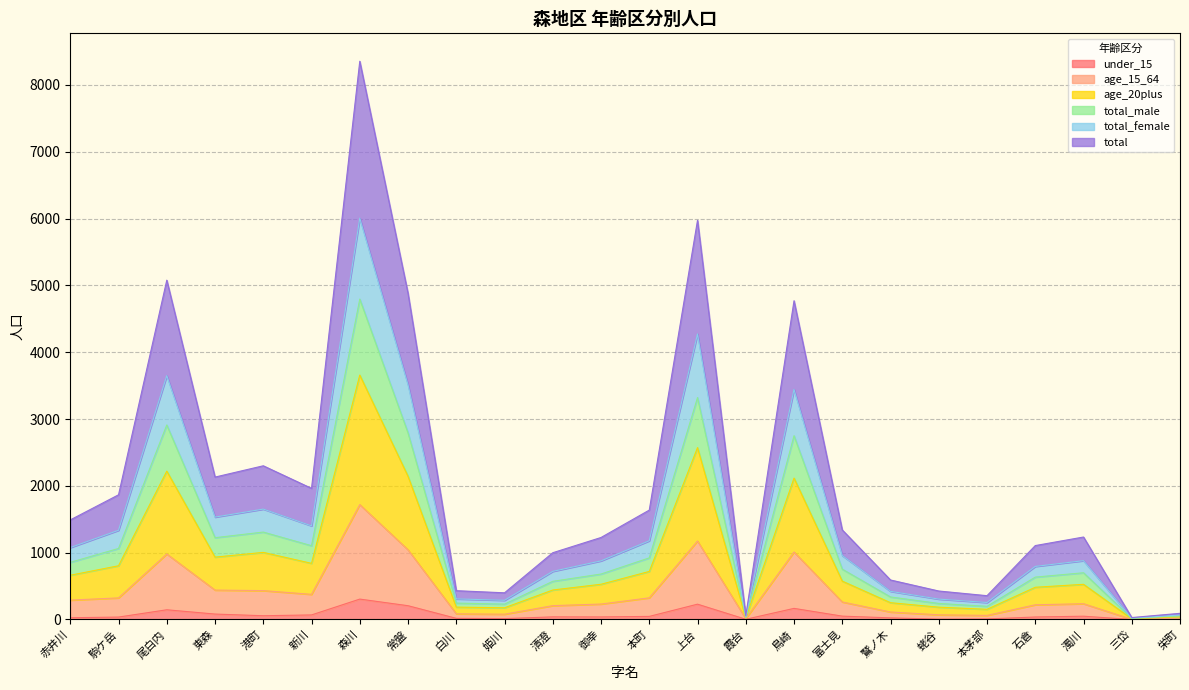

What is the difference between the maximum and minimum values in the total_male series?

4780